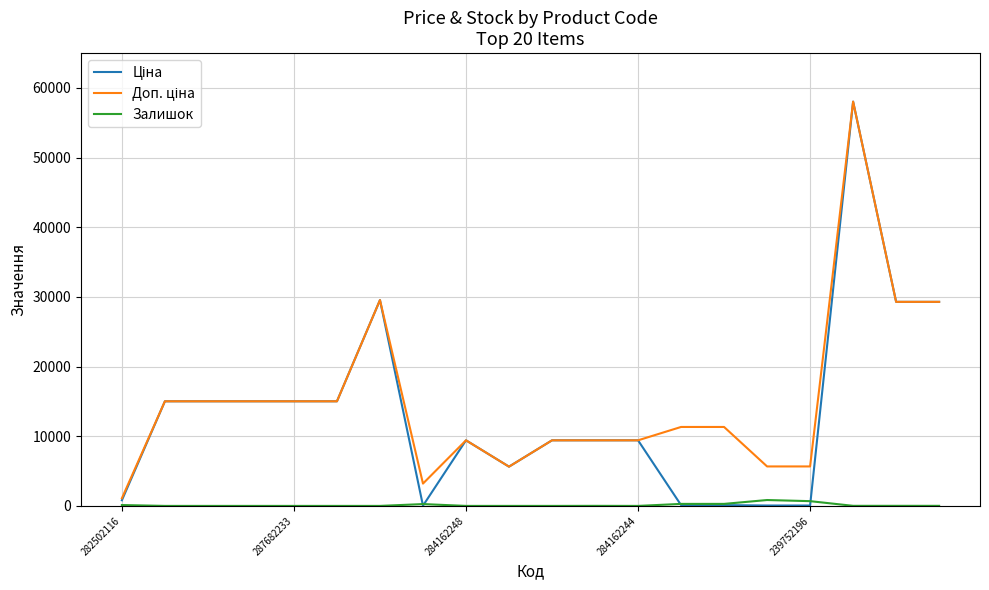

What is the maximum value shown in the chart?

58037.0